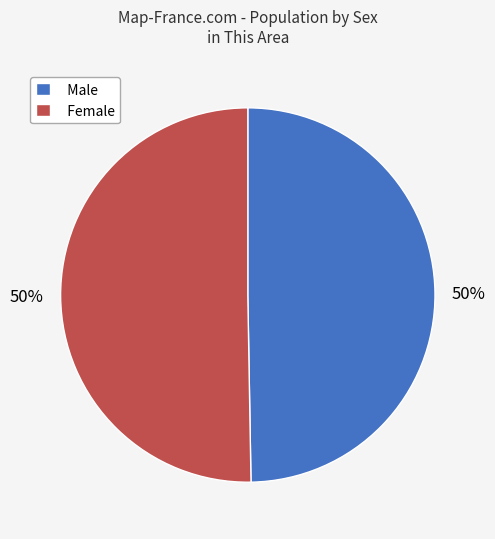

What is the ratio of the value at Female to the value at Male?

1.0